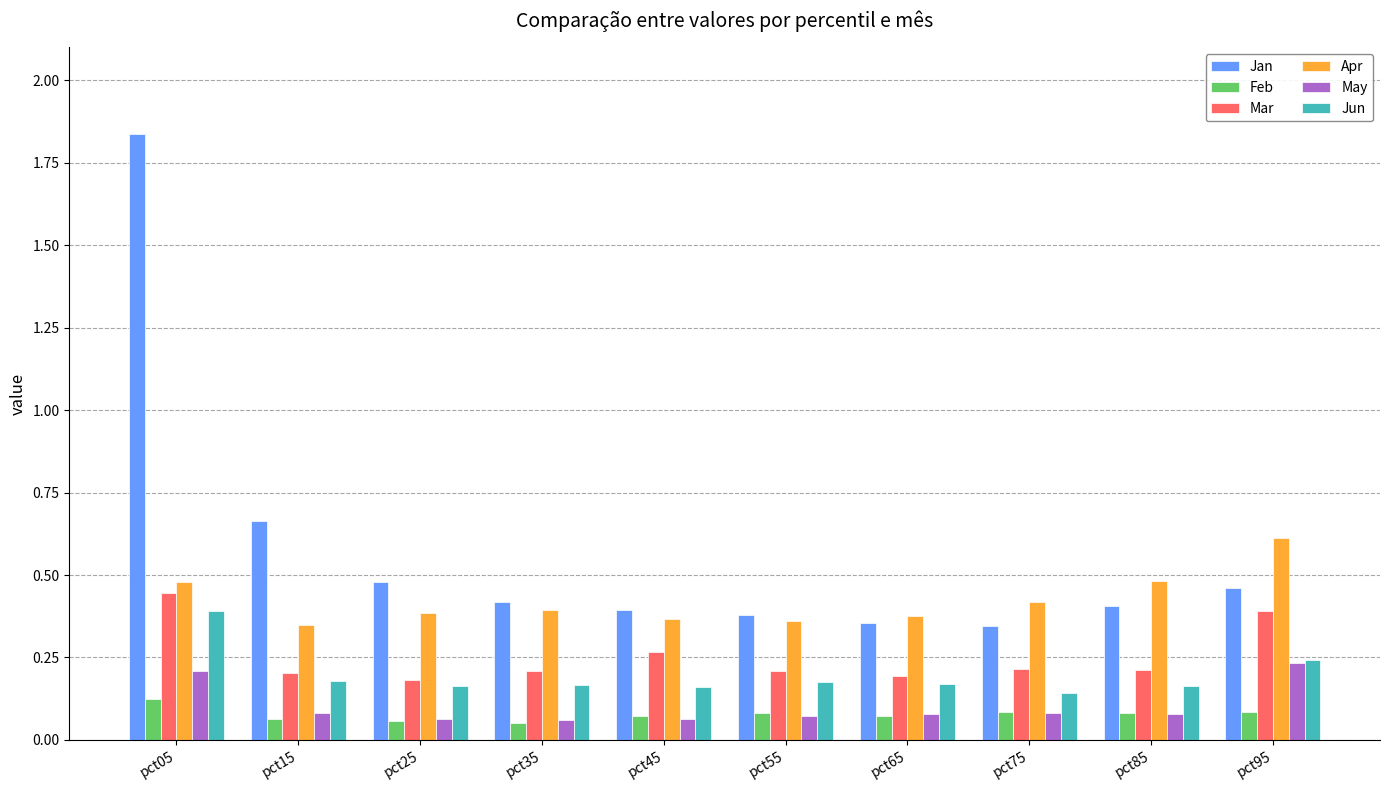

Between pct05 and pct65, which series saw the biggest shift?

Jan